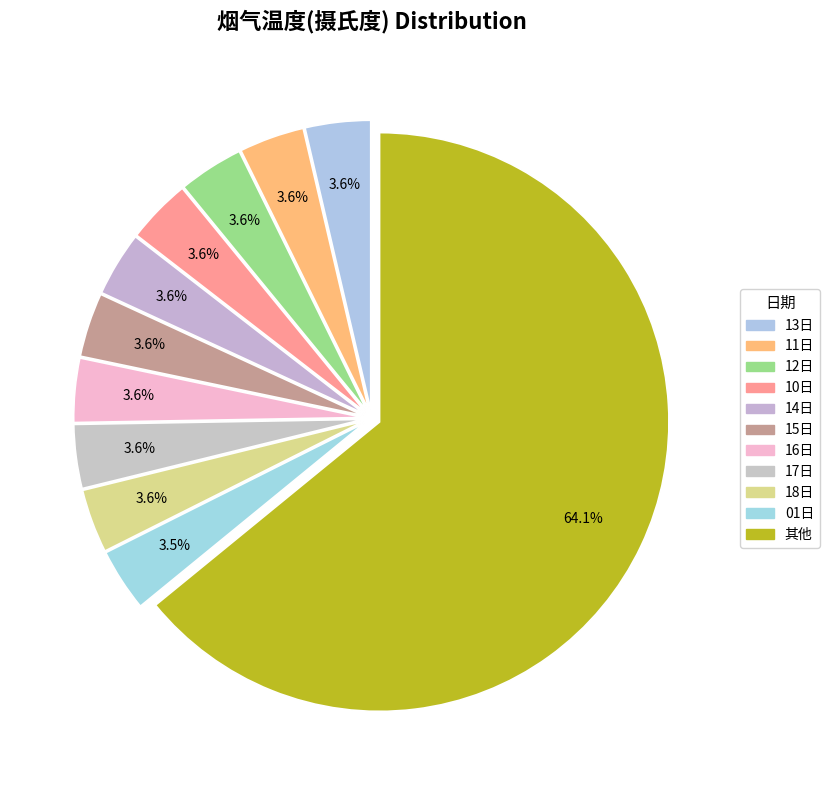

Count the number of slices in the pie.

11